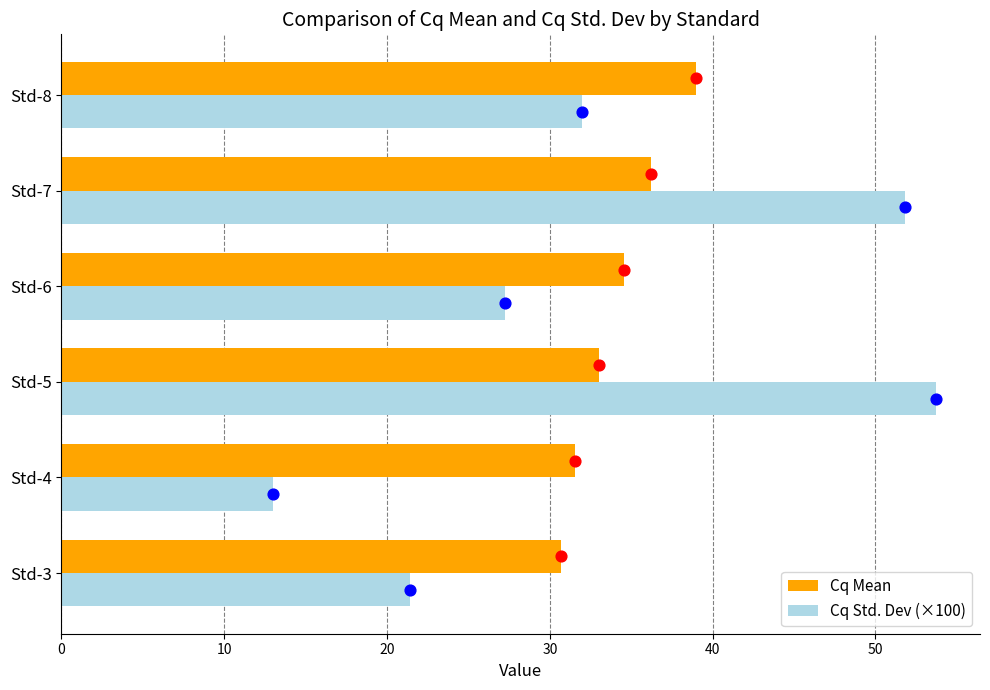

At how many categories does at least one series exceed 17?

6